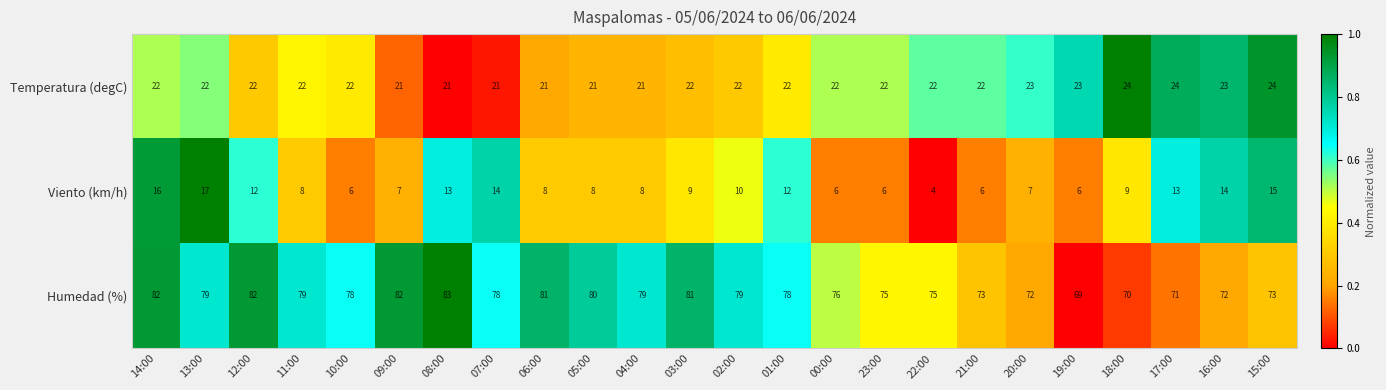

Is it true that Humedad (%) equals 79 at 02:00?

True